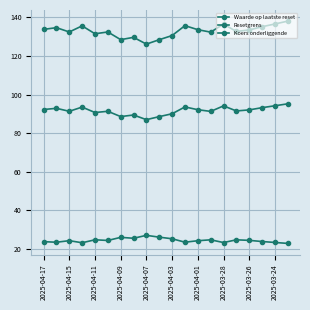

List the series in order of their overall mean, lowest first.

Waarde op laatste reset, Koers onderliggende, Resetgrens